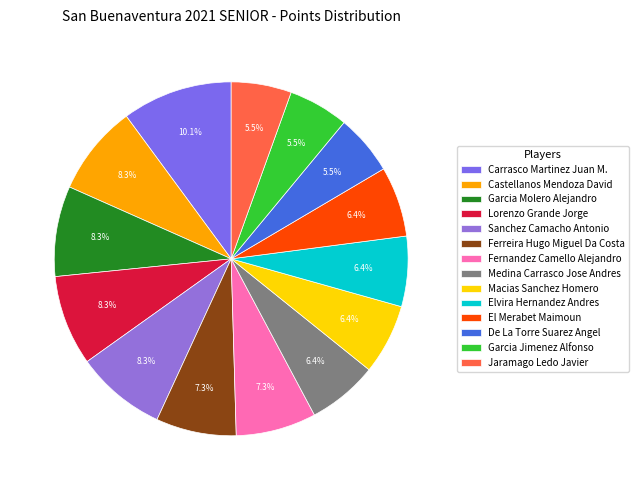

Does any single category account for the majority?

No